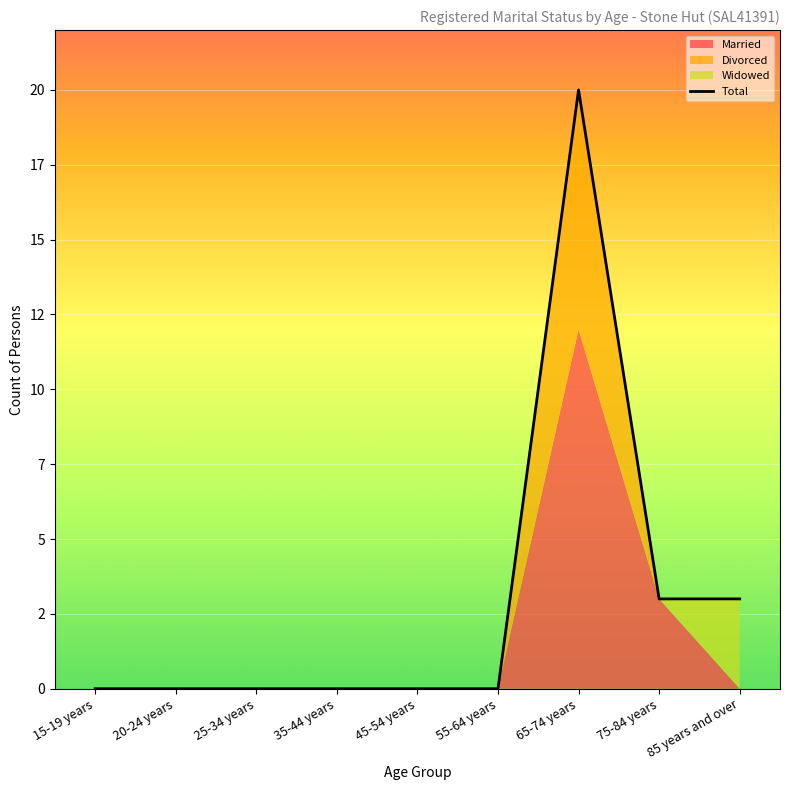

Rank the categories by value from highest to lowest.

65-74 years, 75-84 years, 85 years and over, 15-19 years, 20-24 years, 25-34 years, 35-44 years, 45-54 years, 55-64 years